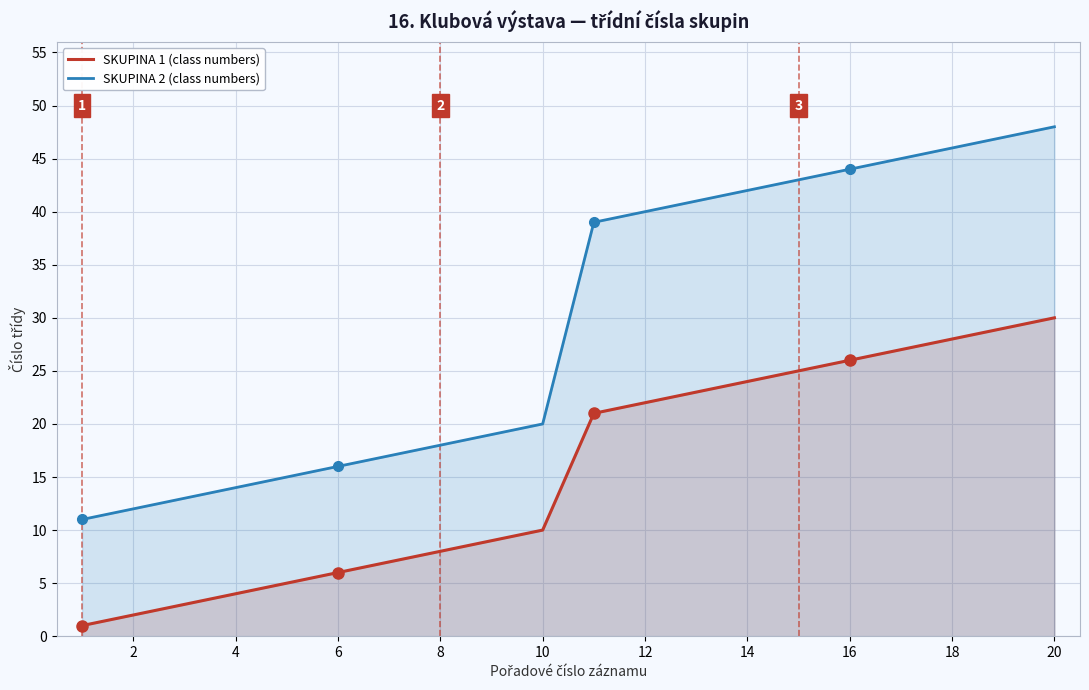

Is the value of SKUPINA 2 (class numbers) at 16 greater than the value of SKUPINA 1 (class numbers) at 4?

Yes